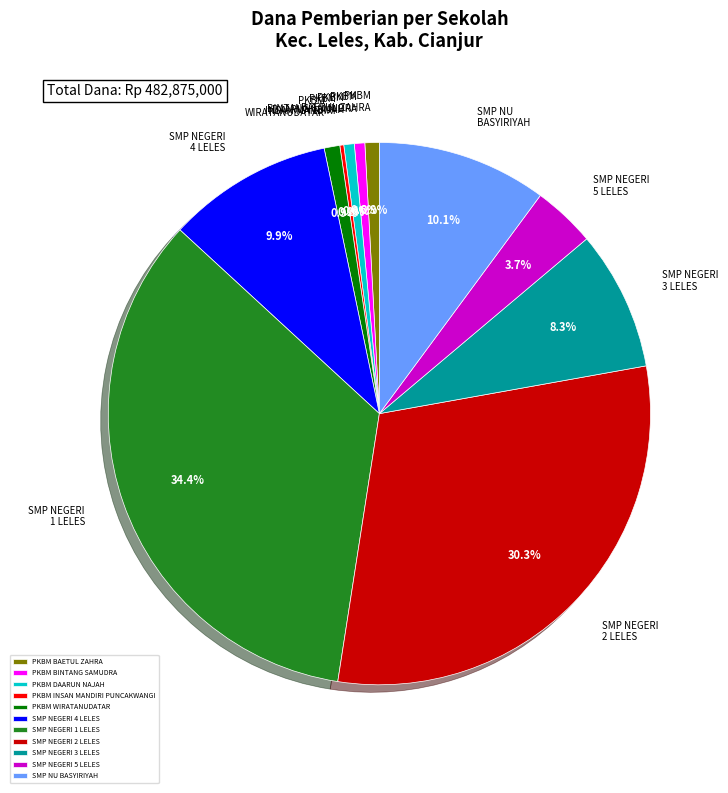

What percentage do SMP NEGERI 4 LELES and PKBM WIRATANUDATAR together represent?

10.8%